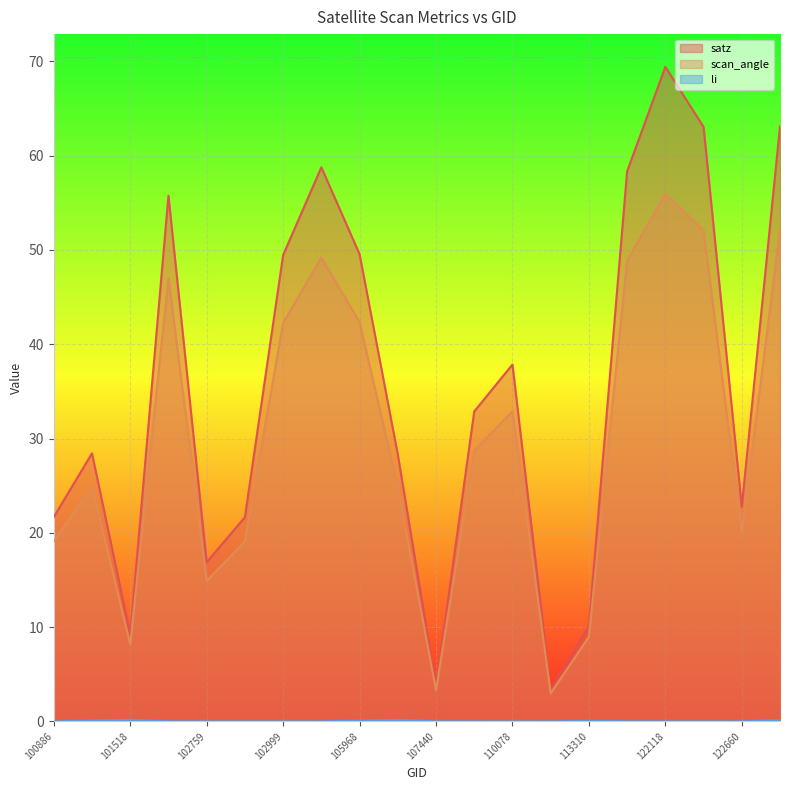

True or false: li and satz cross at least once.

False